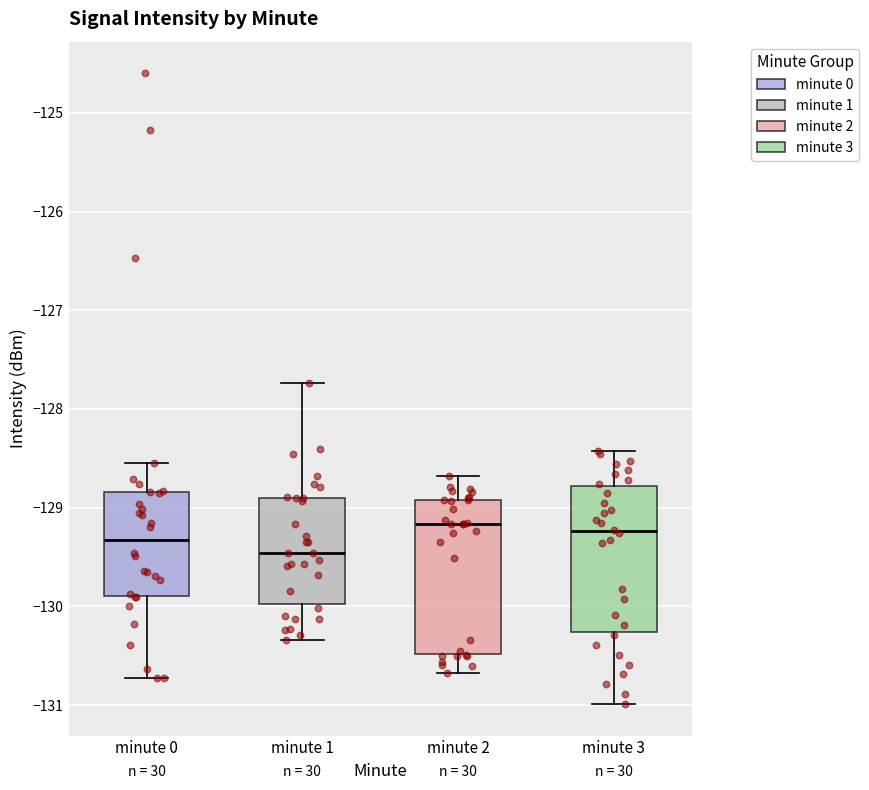

Reading left to right, transcribe this box plot: for each box, give where its median line is, the range the box spans, and where its two whiskers end, as read against the y-axis. The values are not printed on the chart, so give them approximately, as read against the axis.

minute 0: median -129.3, box -129.9 to -128.8, whiskers -130.7 to -128.5
minute 1: median -129.5, box -130.0 to -128.9, whiskers -130.3 to -127.7
minute 2: median -129.2, box -130.5 to -128.9, whiskers -130.7 to -128.7
minute 3: median -129.2, box -130.3 to -128.8, whiskers -131.0 to -128.4